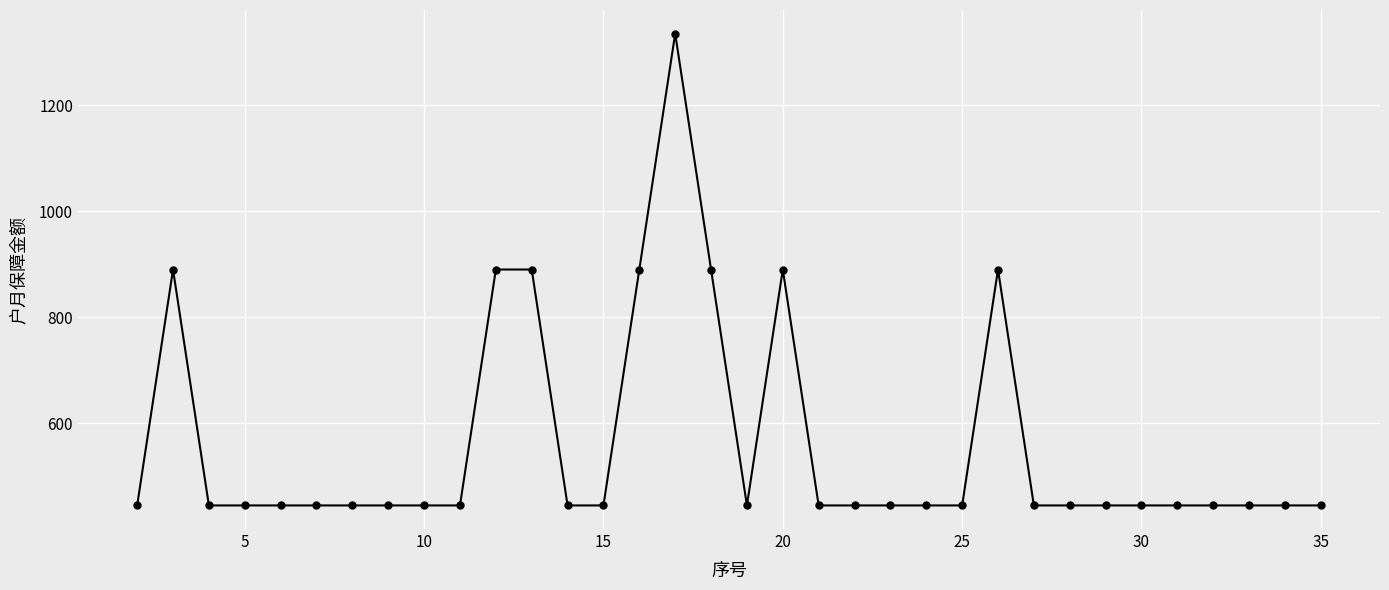

What is the greatest value displayed?

1335